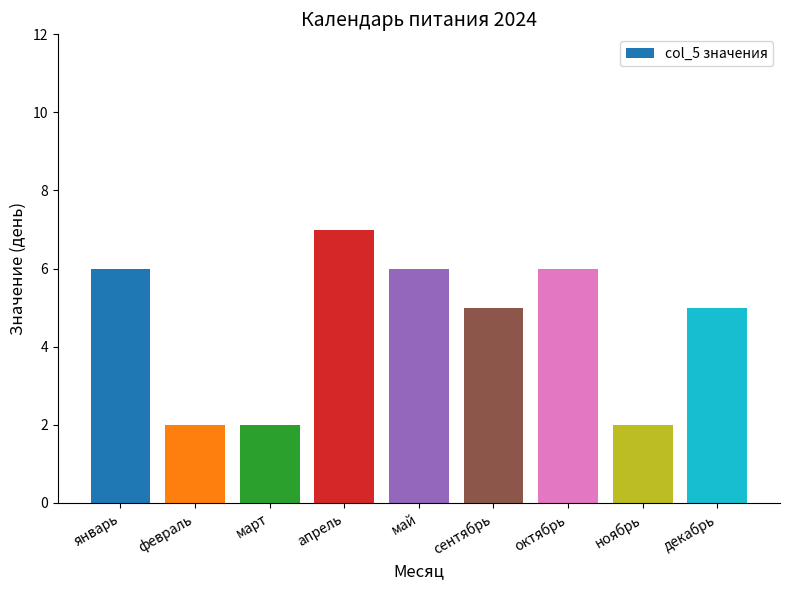

Is it true that the value at ноябрь is 4?

False